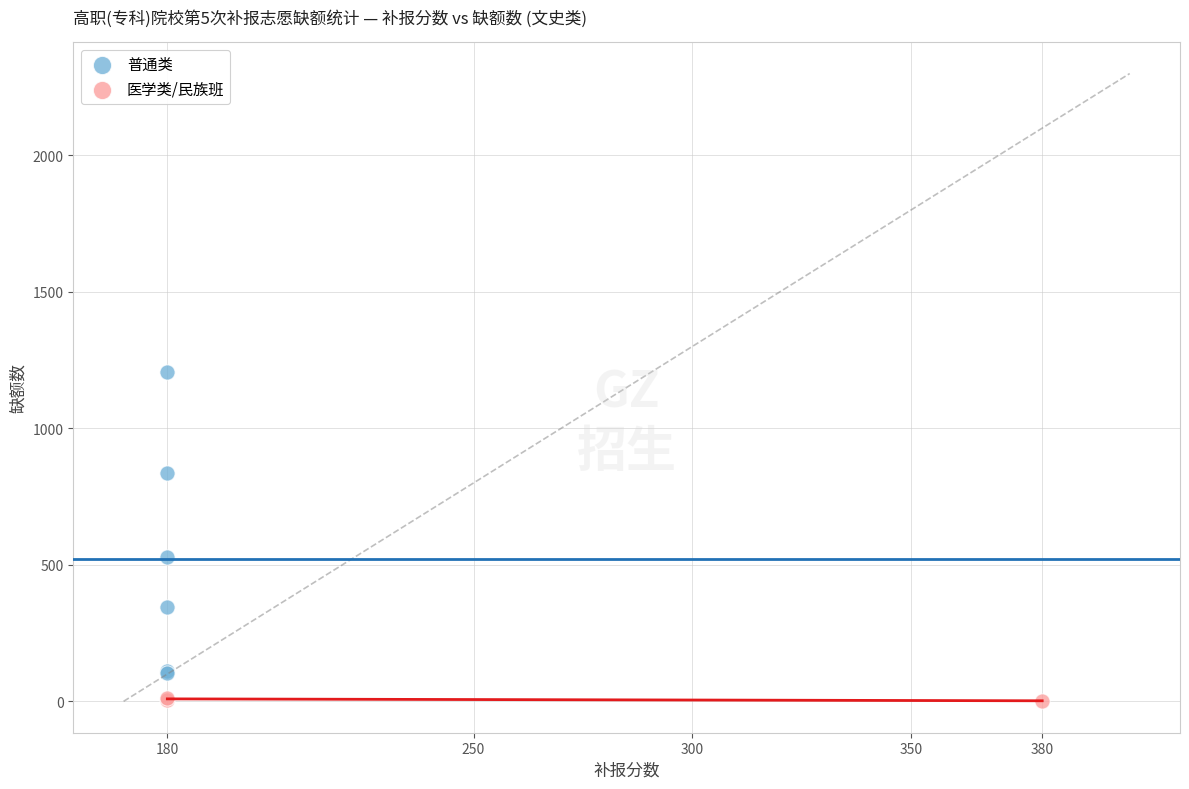

Which series has the largest Y range (max minus min)?

普通类